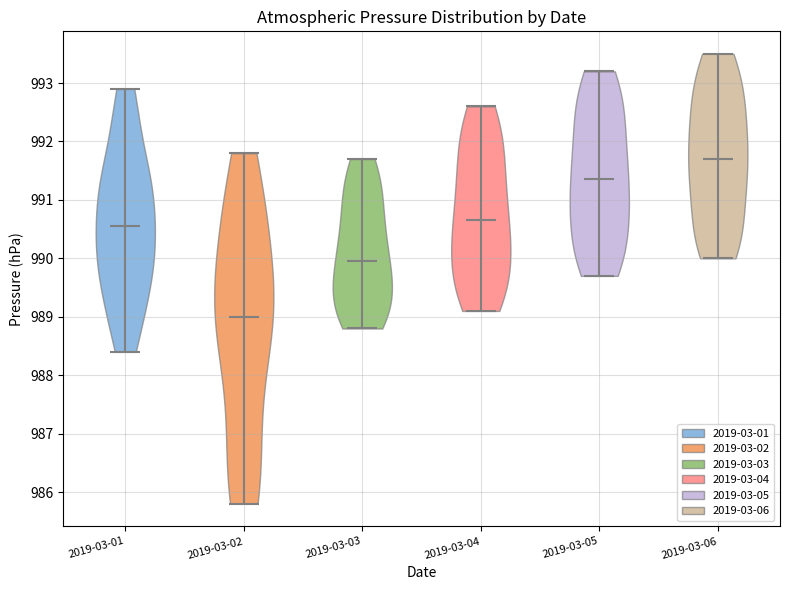

Reading left to right, read every violin against the y-axis: where its median line is, and the lowest and highest points it reaches. The values are not printed on the chart, so give them approximately, as read against the axis.

2019-03-01: median line 990.6, lowest point 988.4, highest point 992.9
2019-03-02: median line 989.0, lowest point 985.8, highest point 991.8
2019-03-03: median line 990.0, lowest point 988.8, highest point 991.7
2019-03-04: median line 990.7, lowest point 989.1, highest point 992.6
2019-03-05: median line 991.4, lowest point 989.7, highest point 993.2
2019-03-06: median line 991.7, lowest point 990.0, highest point 993.5